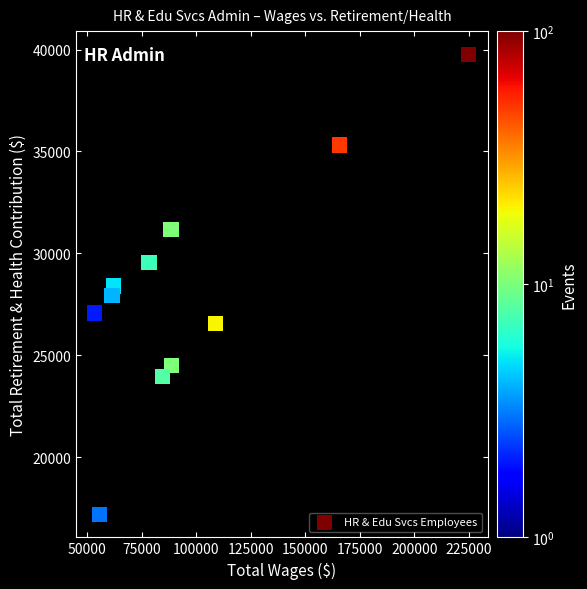

What is the average Y value?

28313